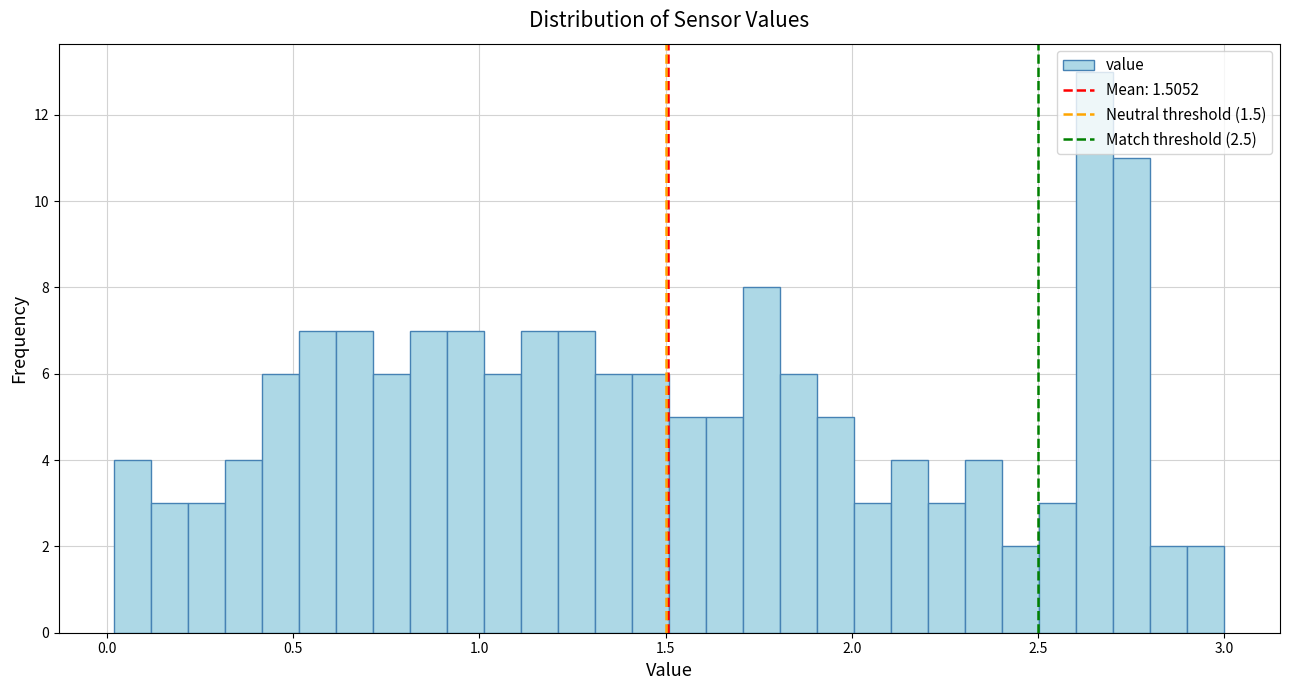

Read against the x-axis, roughly where is the centre of the tallest bar?

2.65